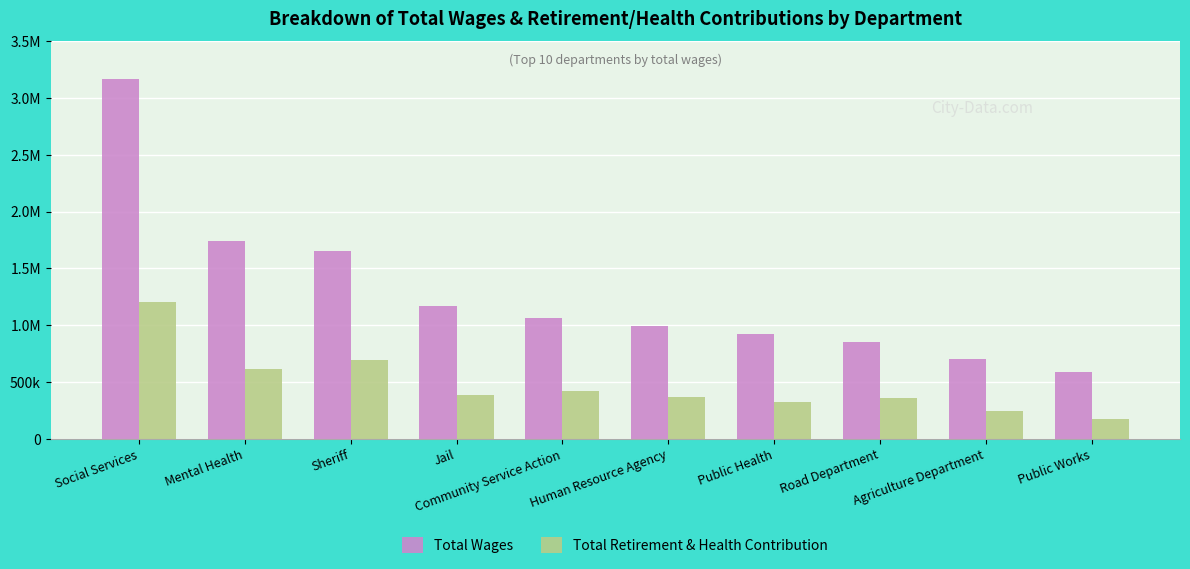

Rank the series at Agriculture Department from highest to lowest value.

Total Wages, Total Retirement & Health Contribution